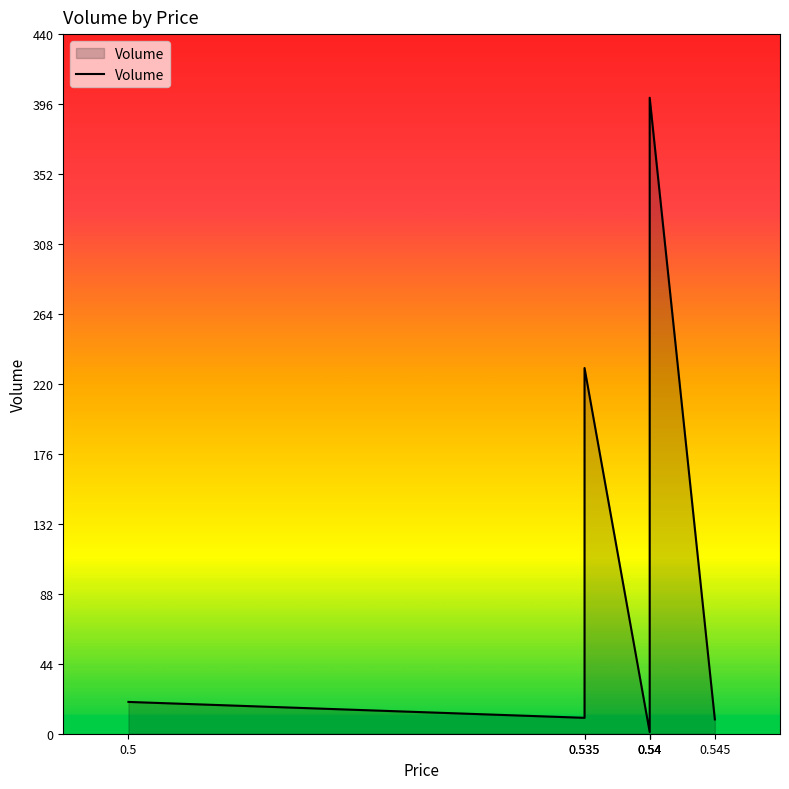

What is the label of the 5th point from the right?

0.535